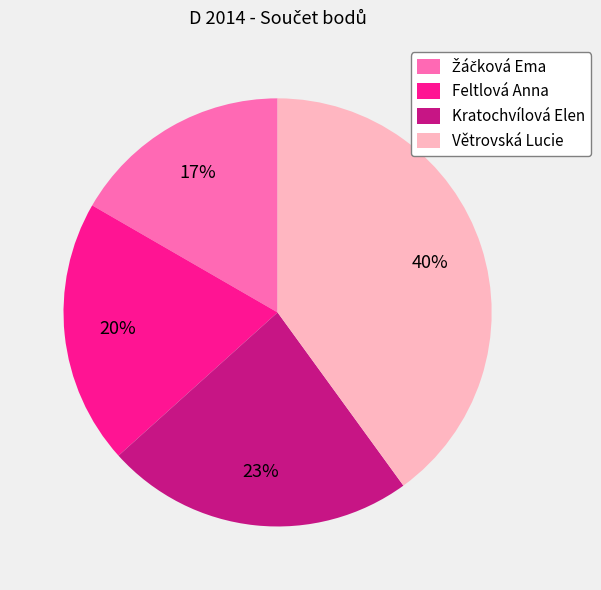

Which slice is the largest?

Větrovská Lucie